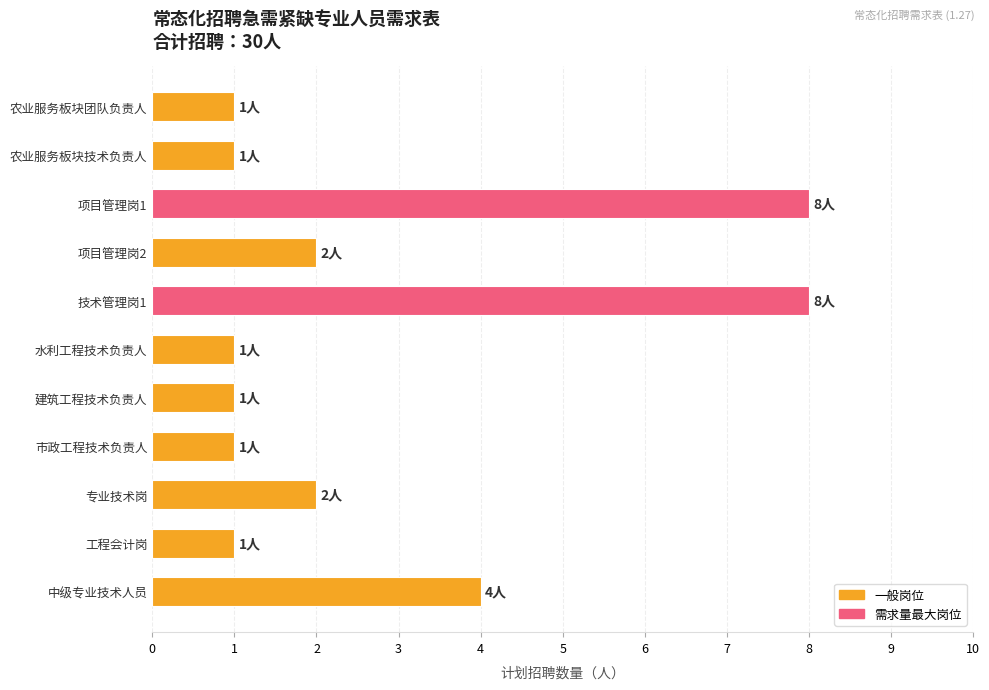

What is the smallest value displayed?

1